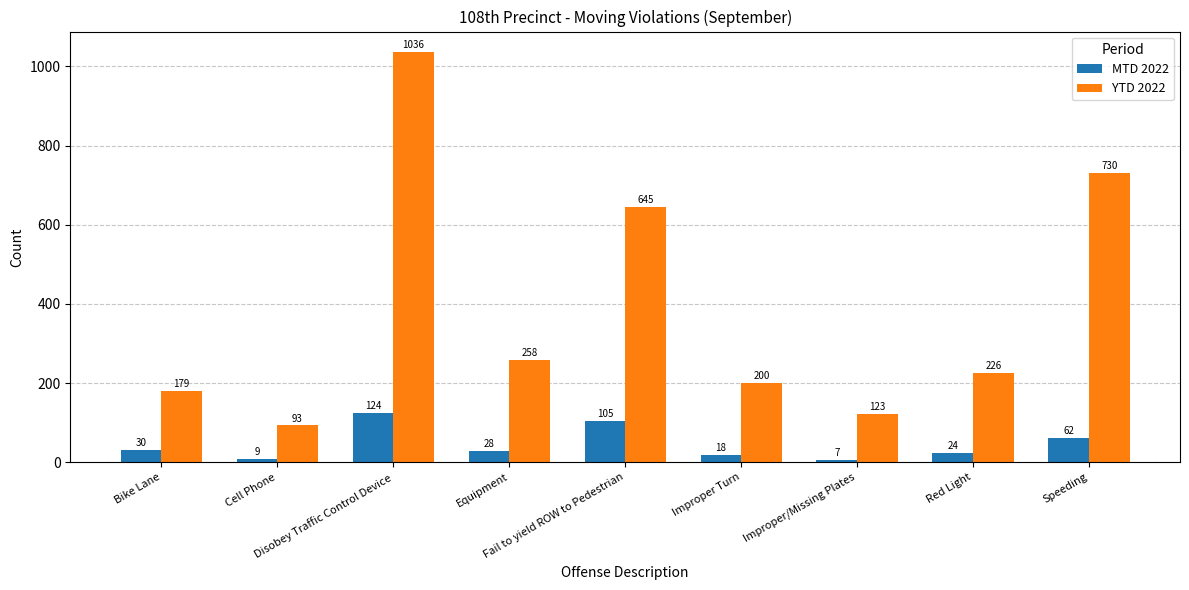

The MTD 2022 series shows 62 at Speeding. True or false?

True